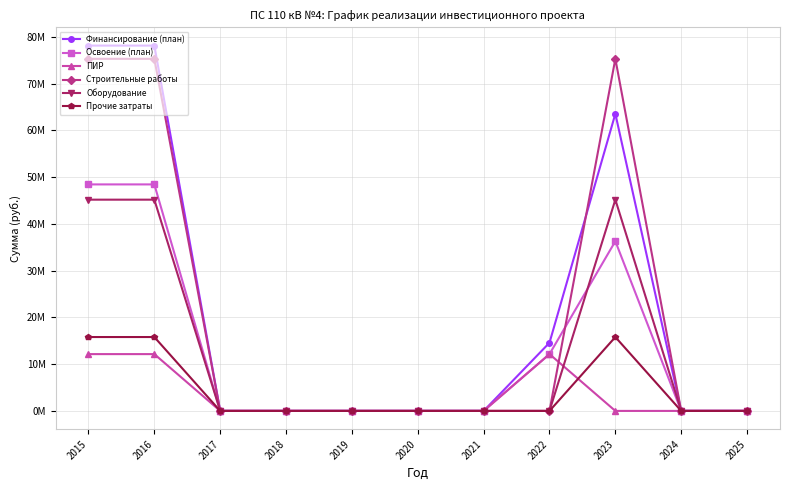

What is the difference between the maximum and minimum values in the Освоение (план) series?

48448957